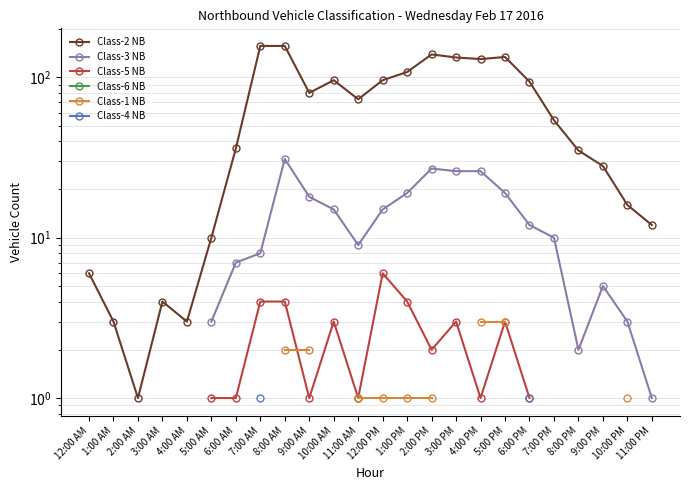

Where is Class-2 NB nearest to the value 79?

9:00 AM